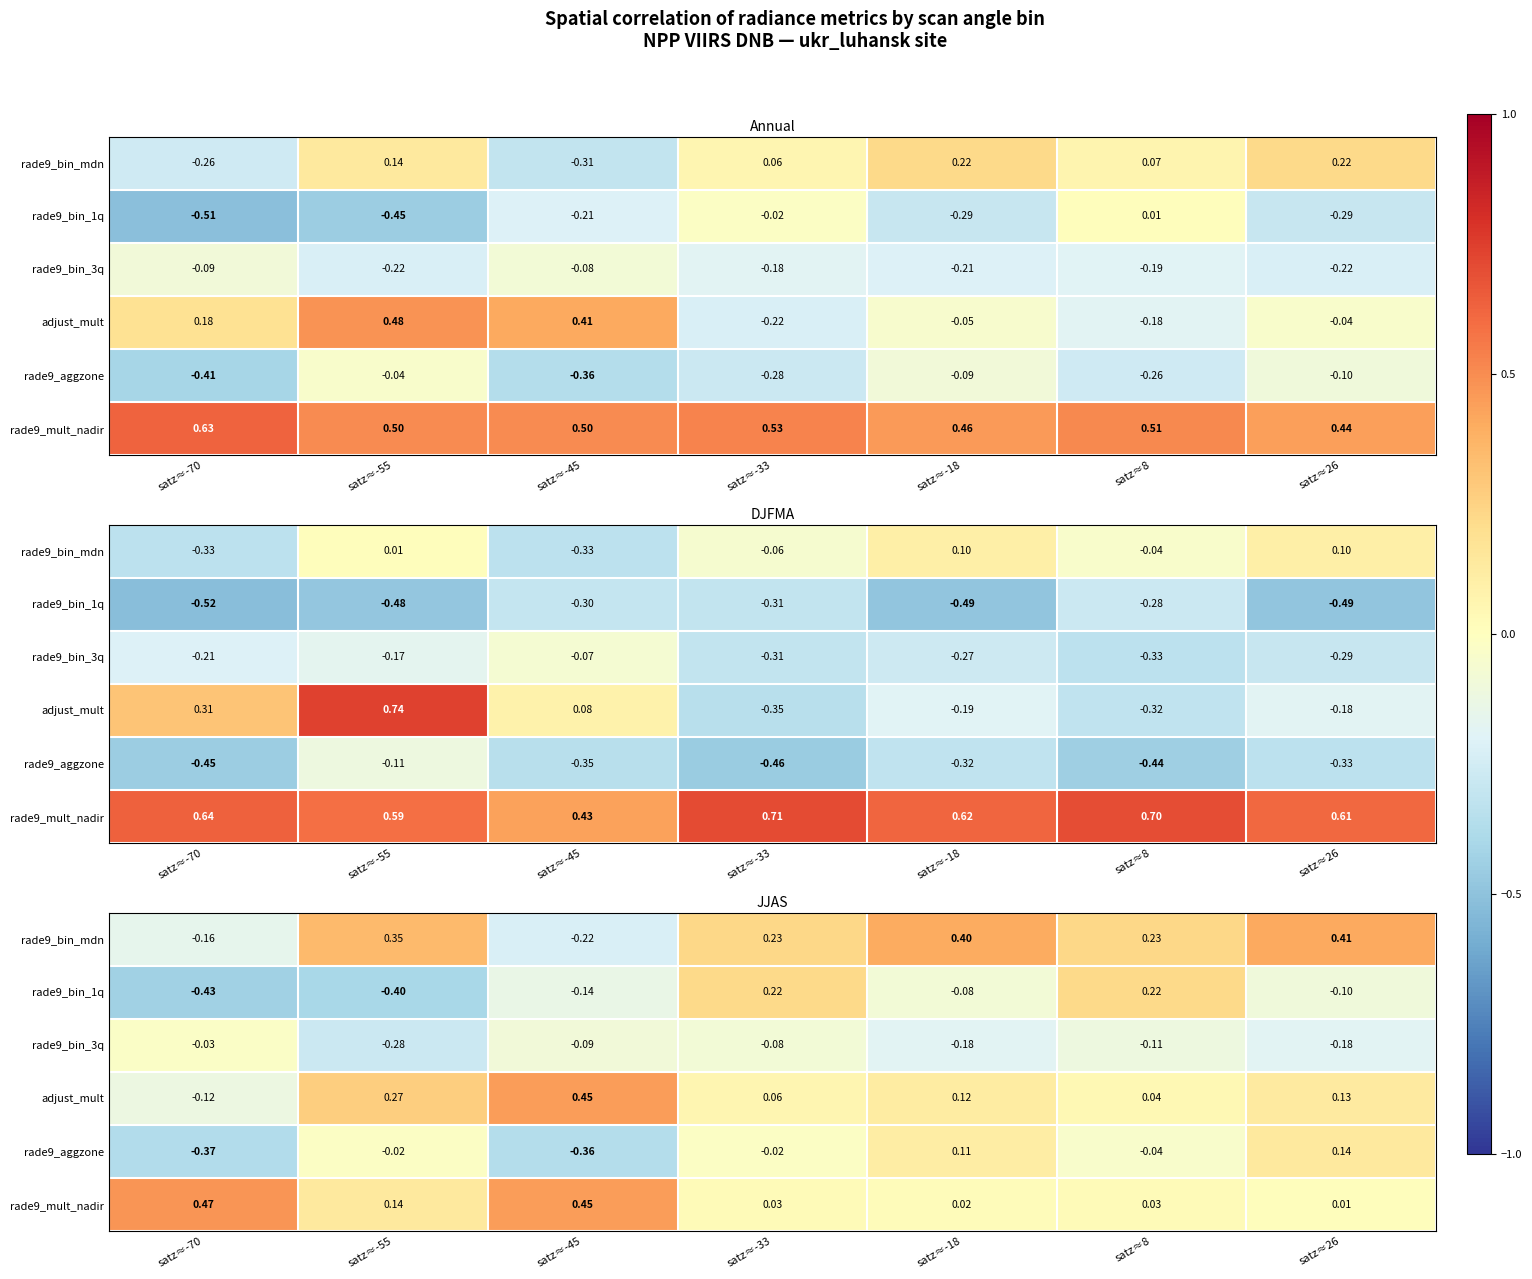

Is it true that rade9_bin_3q equals -0.1 at satz≈-33?

True